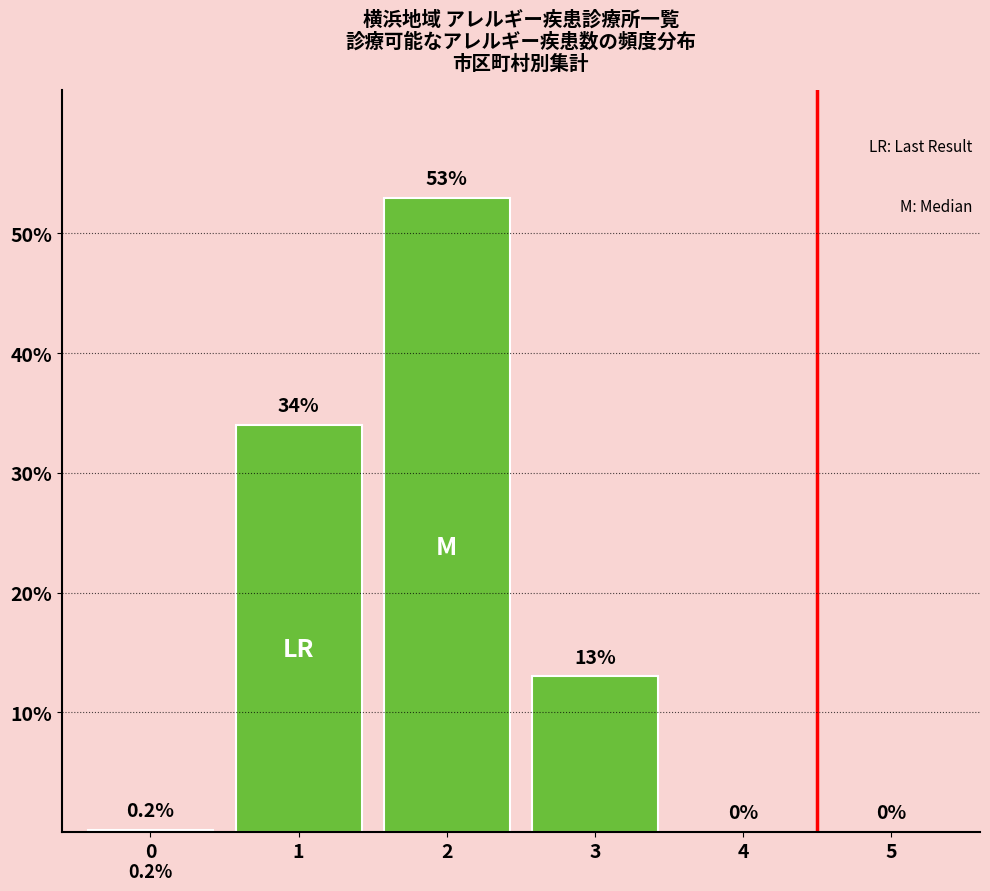

Reading left to right, extract all data points from this chart.

0=0.2	1=34.0	2=53.0	3=13.0	4=0.0	5=0.0